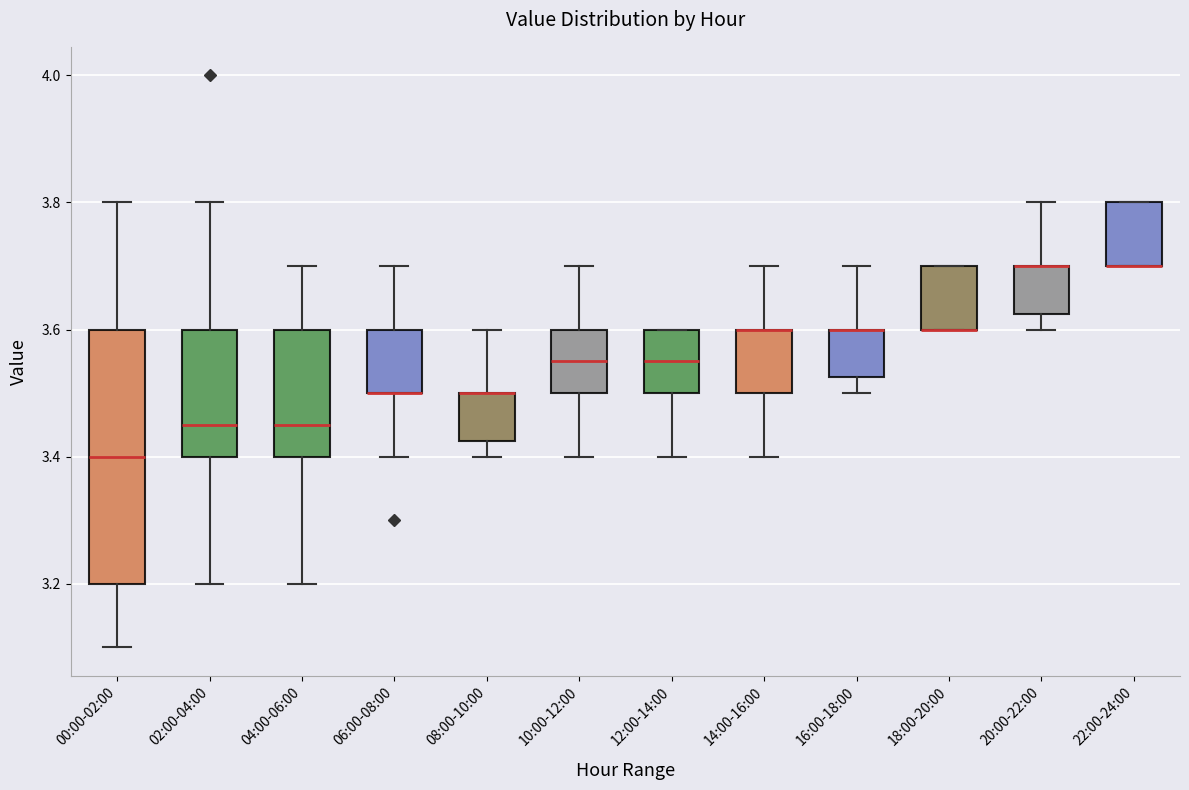

Reading left to right, read every box against the y-axis: the position of its median line, the range the box covers, and the ends of its whiskers. The values are not printed on the chart, so give them approximately, as read against the axis.

00:00-02:00: median 3.40, box 3.20 to 3.60, whiskers 3.10 to 3.80
02:00-04:00: median 3.46, box 3.40 to 3.60, whiskers 3.20 to 3.80
04:00-06:00: median 3.46, box 3.40 to 3.60, whiskers 3.20 to 3.70
06:00-08:00: median 3.50 (drawn on the box's lower edge), box 3.50 to 3.60, whiskers 3.40 to 3.70
08:00-10:00: median 3.50 (drawn on the box's upper edge), box 3.42 to 3.50, whiskers 3.40 to 3.60
10:00-12:00: median 3.56, box 3.50 to 3.60, whiskers 3.40 to 3.70
12:00-14:00: median 3.56, box 3.50 to 3.60, whiskers 3.40 to 3.60
14:00-16:00: median 3.60 (drawn on the box's upper edge), box 3.50 to 3.60, whiskers 3.40 to 3.70
16:00-18:00: median 3.60 (drawn on the box's upper edge), box 3.52 to 3.60, whiskers 3.50 to 3.70
18:00-20:00: median 3.60 (drawn on the box's lower edge), box 3.60 to 3.70, whiskers 3.60 to 3.70
20:00-22:00: median 3.70 (drawn on the box's upper edge), box 3.62 to 3.70, whiskers 3.60 to 3.80
22:00-24:00: median 3.70 (drawn on the box's lower edge), box 3.70 to 3.80, whiskers 3.70 to 3.80